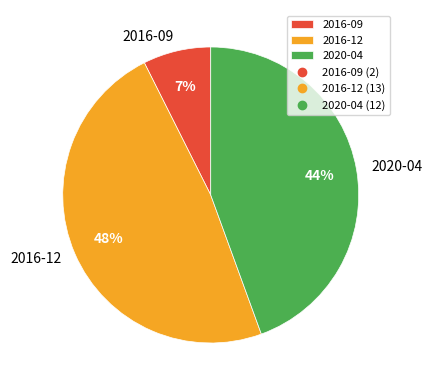

True or false: 2016-09 accounts for 1% of the total.

False